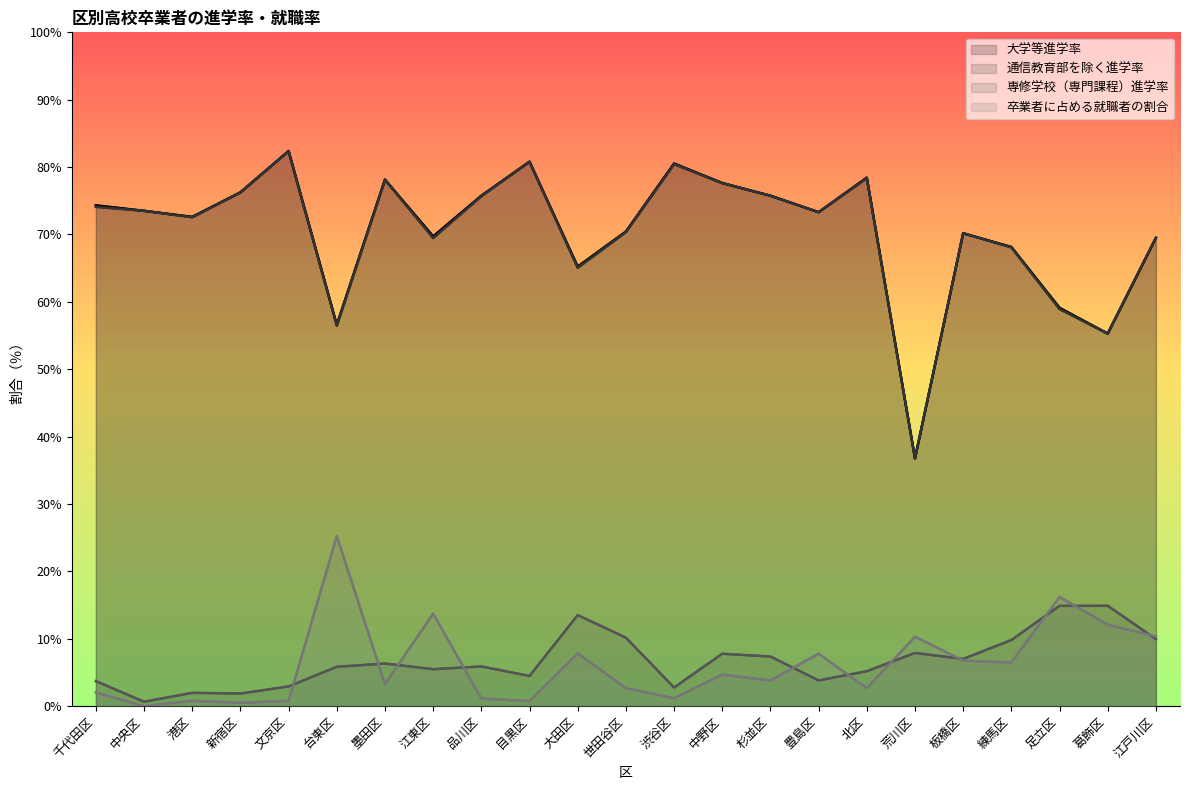

What value does the 通信教育部を除く進学率 series have at 目黒区?

80.8